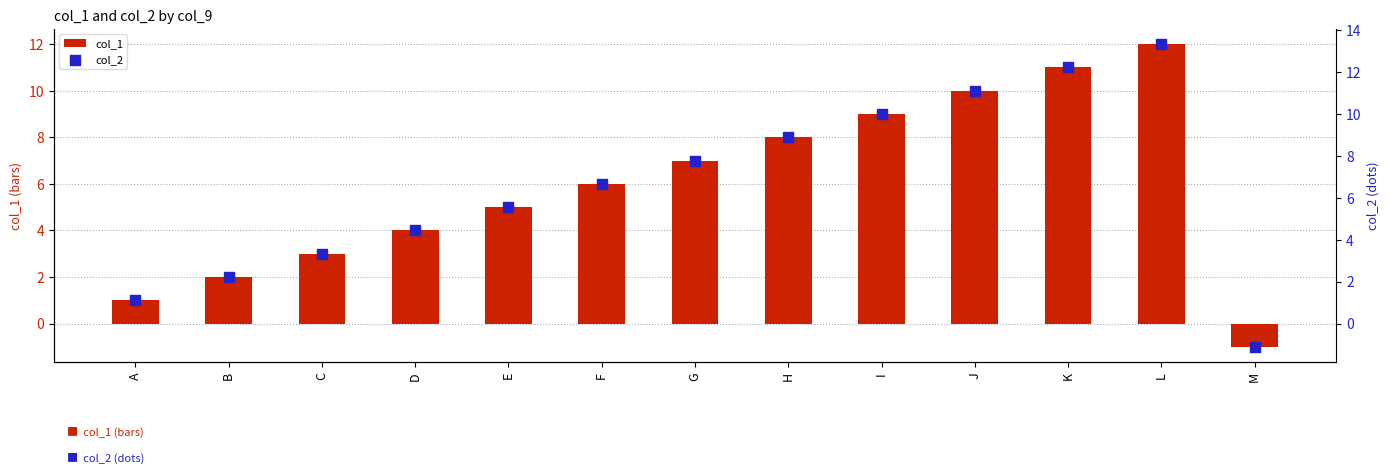

Which series reaches the maximum Y coordinate?

col_2